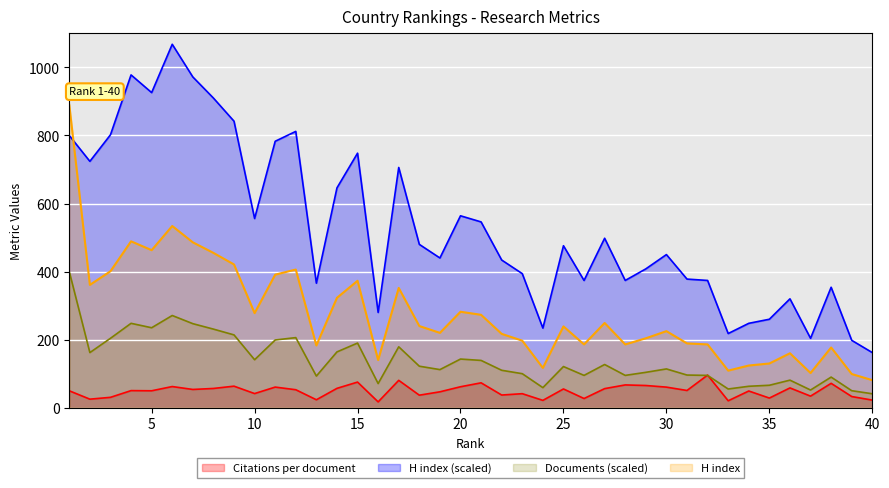

How many values in the Red_in_scaled series exceed 121?

19